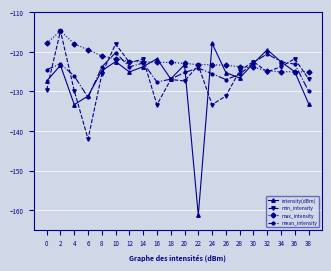

Which series ends up on top after the final intersection of min_intensity and mean_intensity?

min_intensity